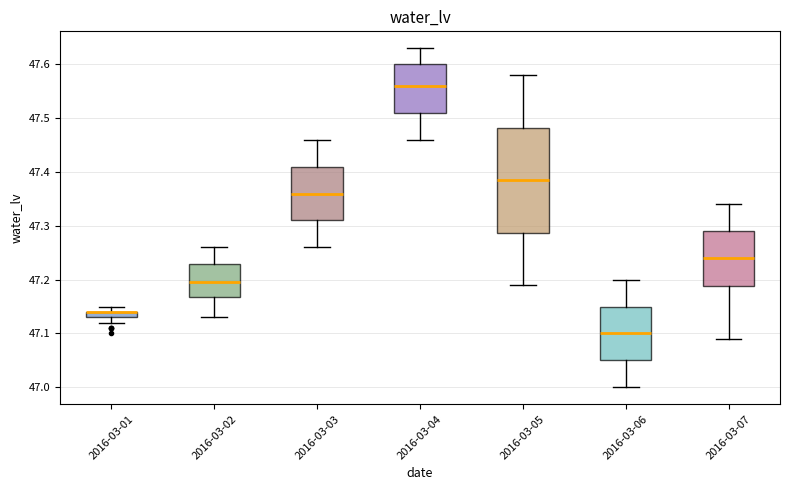

Which box is the tallest, from its lower edge to its upper edge?

2016-03-05